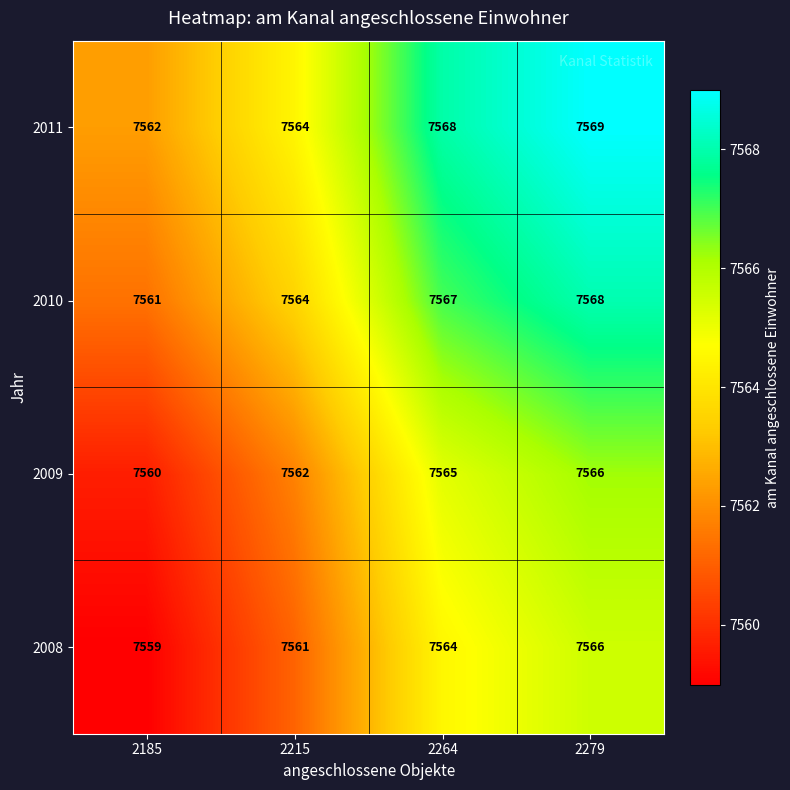

What is the difference between the highest and lowest values at 2215?

3